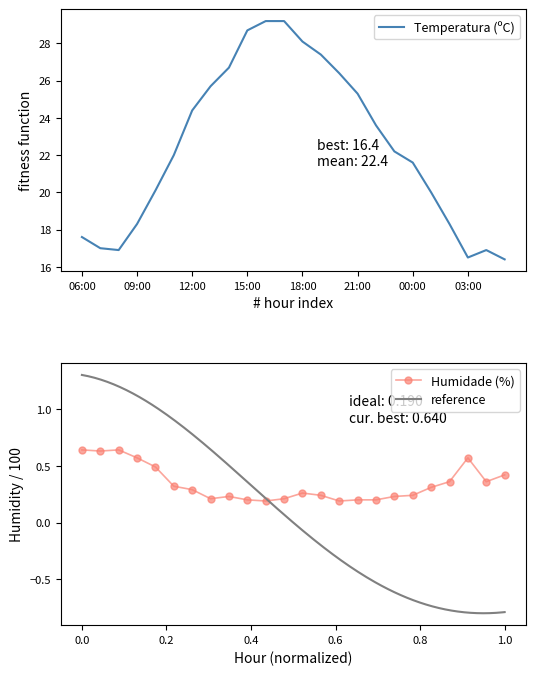

How many data points does each series have?

24